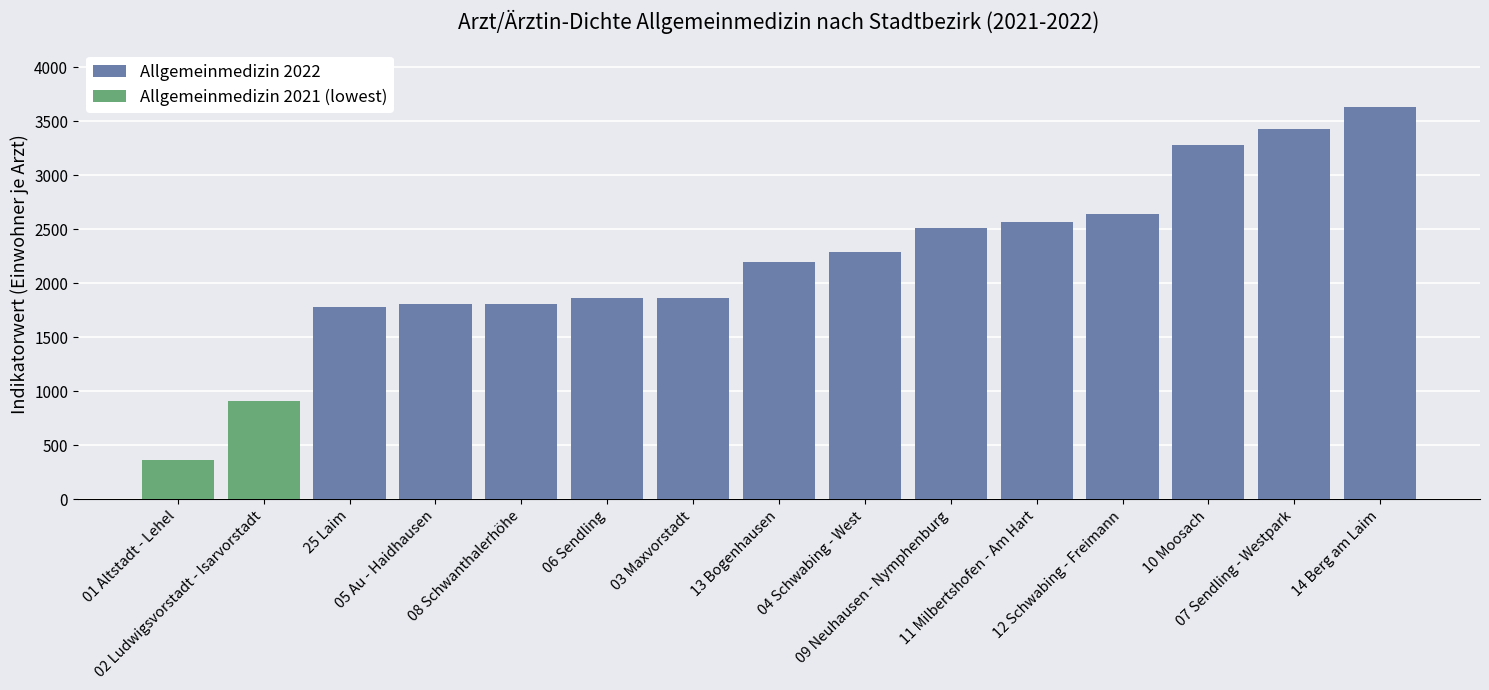

How many values are below 2193?

7